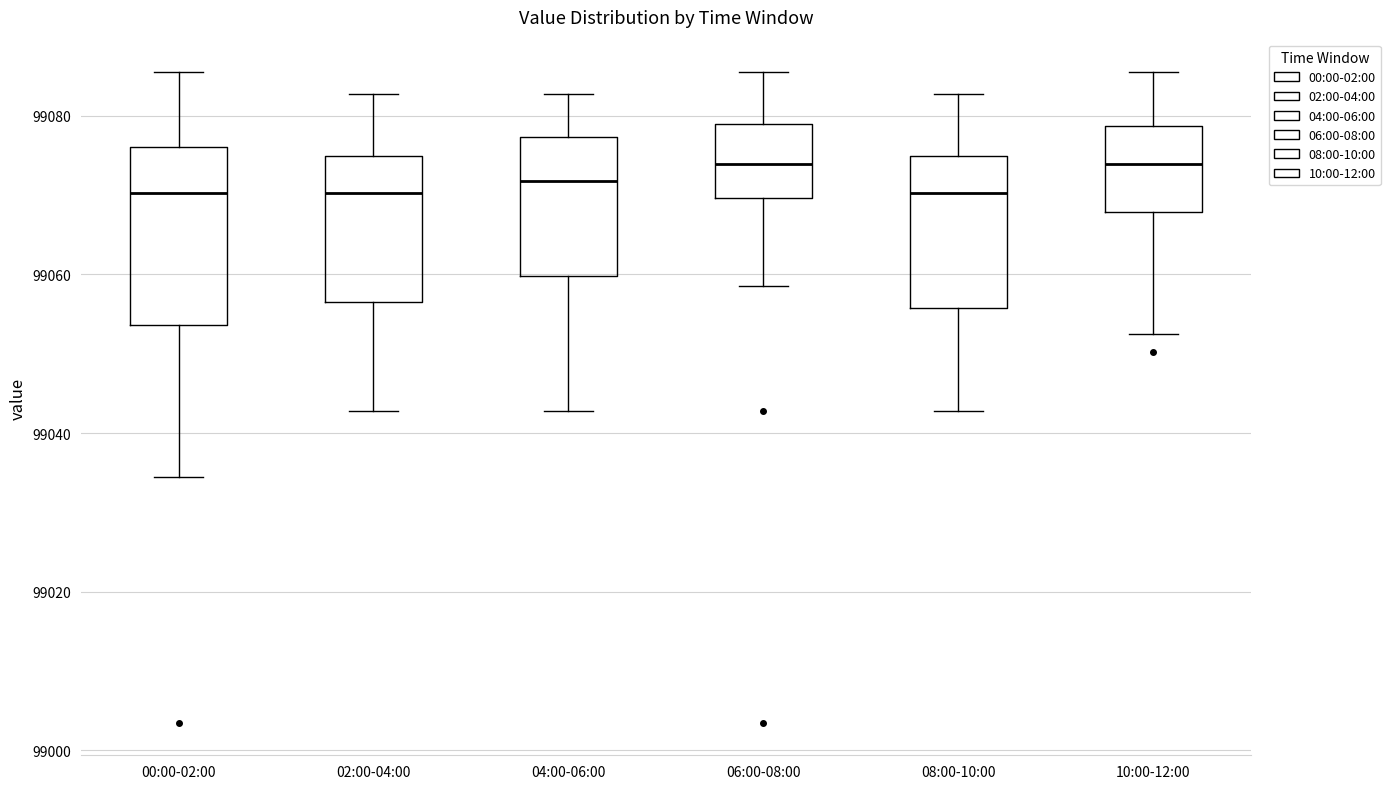

Reading left to right, transcribe this box plot: for each box, give where its median line is, the range the box spans, and where its two whiskers end, as read against the y-axis. The values are not printed on the chart, so give them approximately, as read against the axis.

00:00-02:00: median 99070, box 99054 to 99076, whiskers 99034 to 99086
02:00-04:00: median 99070, box 99056 to 99074, whiskers 99042 to 99082
04:00-06:00: median 99072, box 99060 to 99078, whiskers 99042 to 99082
06:00-08:00: median 99074, box 99070 to 99078, whiskers 99058 to 99086
08:00-10:00: median 99070, box 99056 to 99074, whiskers 99042 to 99082
10:00-12:00: median 99074, box 99068 to 99078, whiskers 99052 to 99086